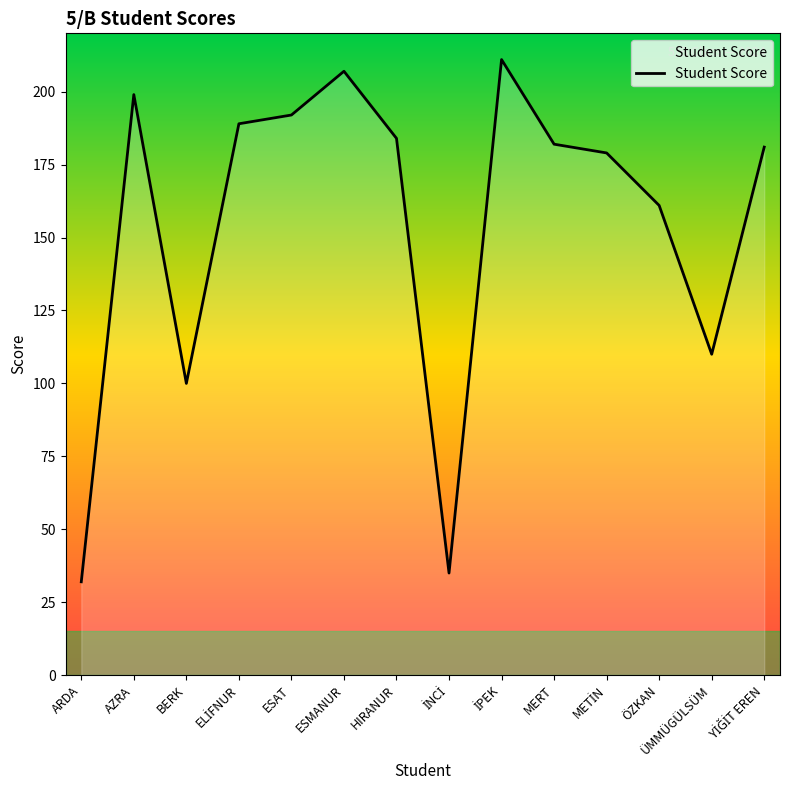

How many interior local valleys (lower than both neighbors) does the data have?

3